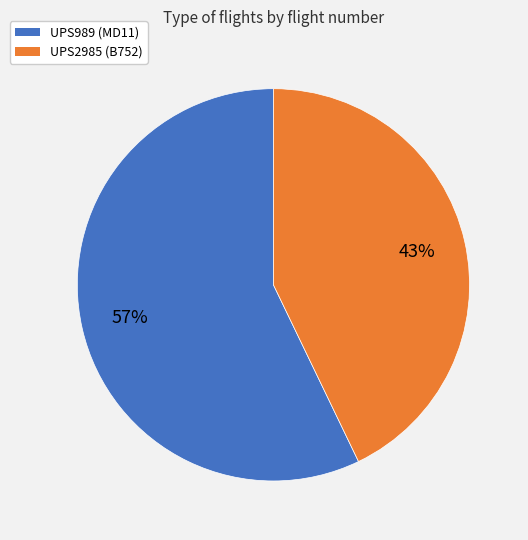

Is the sum of UPS989 (MD11) and UPS2985 (B752) greater than half?

Yes